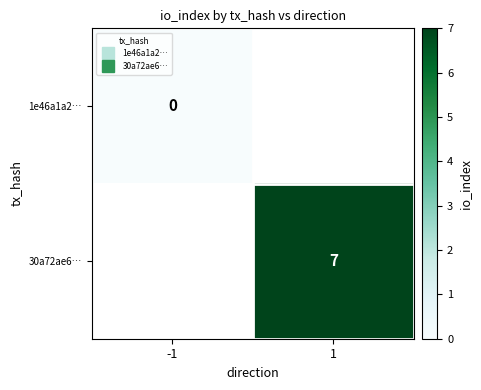

Between 1 and -1, which is larger?

-1